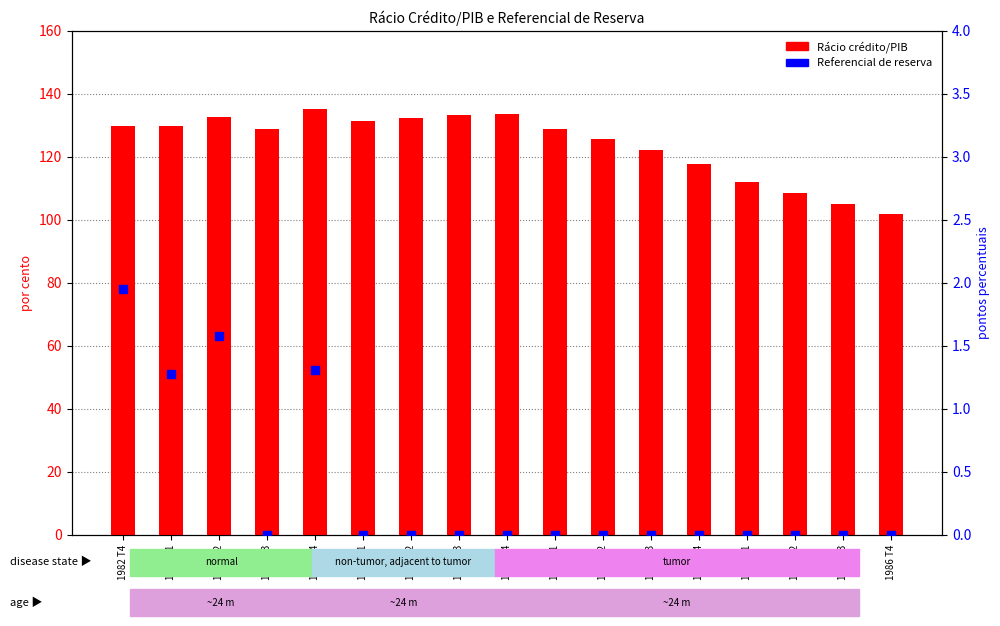

Is the value of Rácio crédito/PIB at 1986 T3 greater than the value of Referencial de reserva at 1983 T3?

Yes